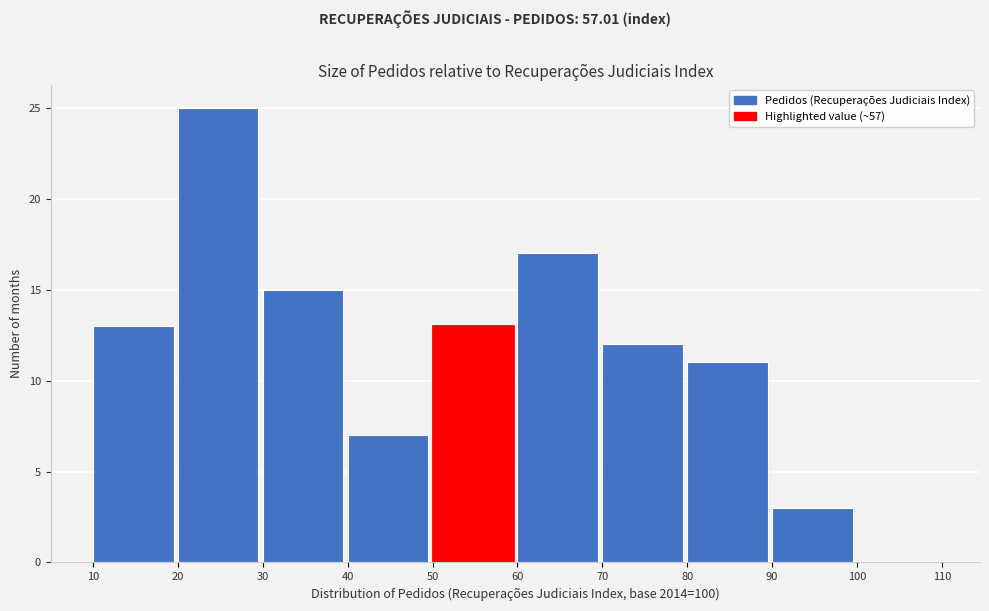

Reading left to right, list every bar in this chart as the range it spans on the x-axis followed by its height. The values are not printed on the chart, so give them approximately, as read against the axis.

10 to 20: 13
20 to 30: 25
30 to 40: 15
40 to 50: 7
50 to 60: 13
60 to 70: 17
70 to 80: 12
80 to 90: 11
90 to 100: 3
100 to 110: 0